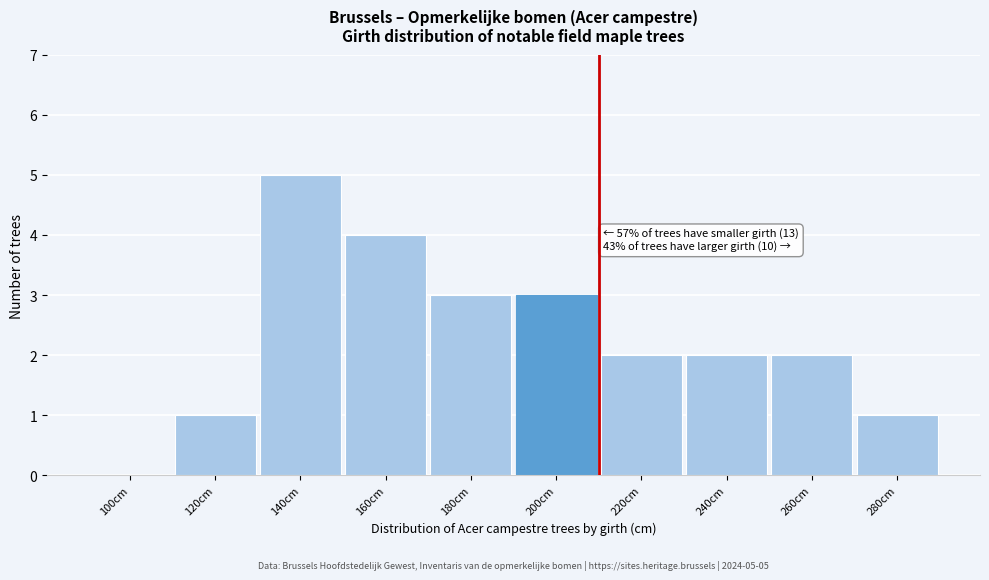

Reading left to right, what are all the values shown in this chart?

100cm=0	120cm=1	140cm=5	160cm=4	180cm=3	200cm=3	220cm=2	240cm=2	260cm=2	280cm=1